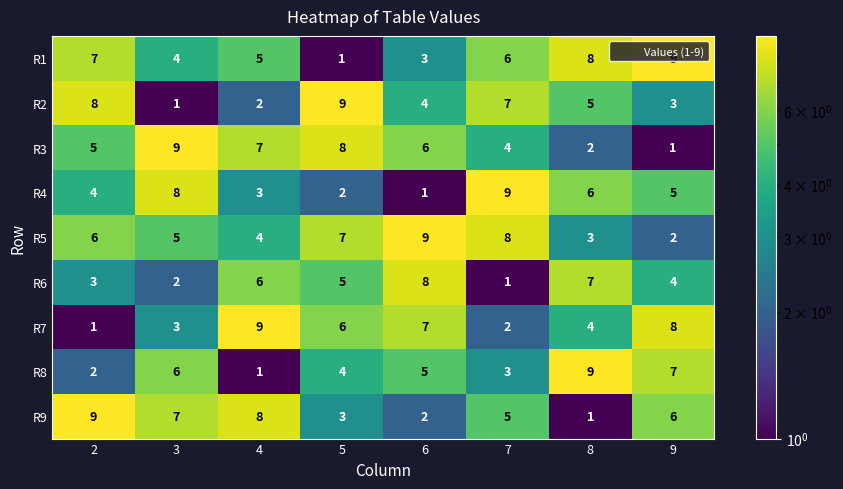

Is the value of R6 at 9 greater than the value of R1 at 2?

No